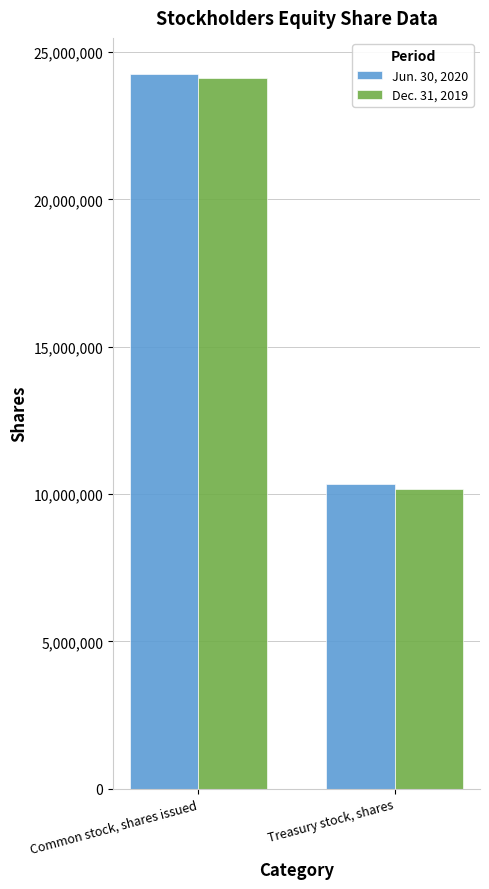

Is it true that Jun. 30, 2020 equals 24268744 at Common stock, shares issued?

True